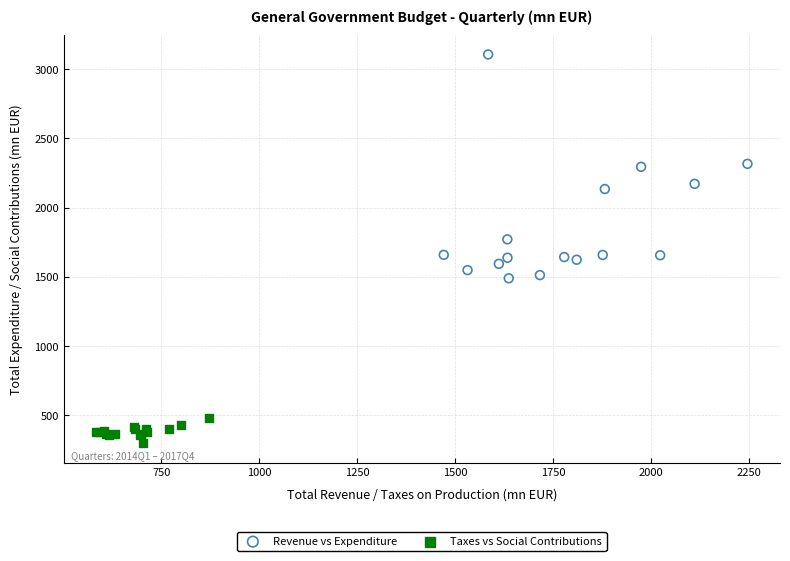

Which series has the largest Y range (max minus min)?

Revenue vs Expenditure